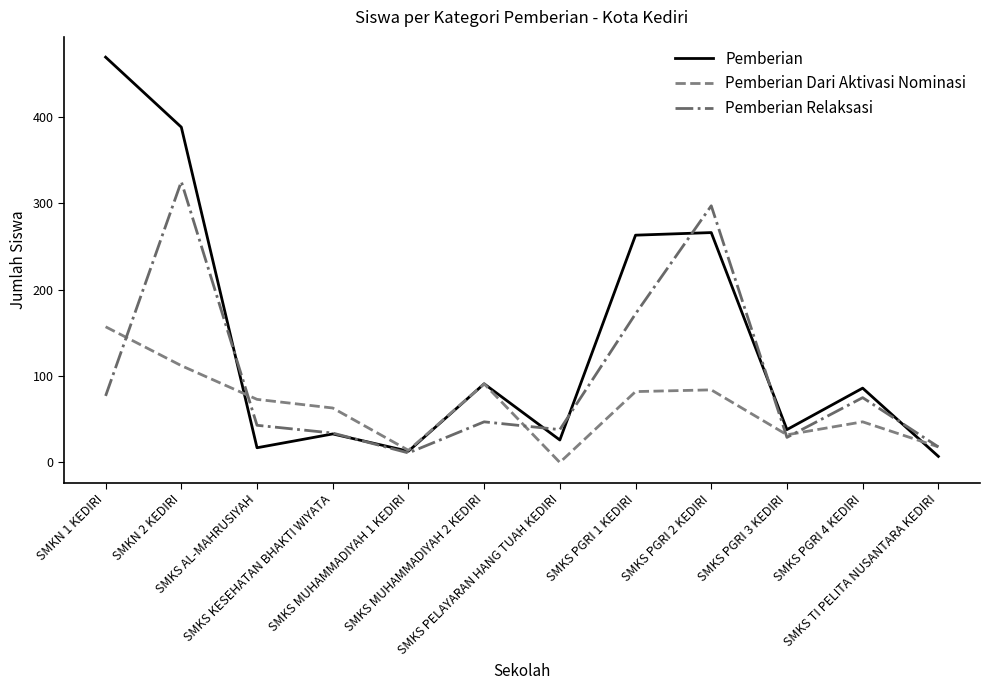

What is the maximum value for Pemberian?

469